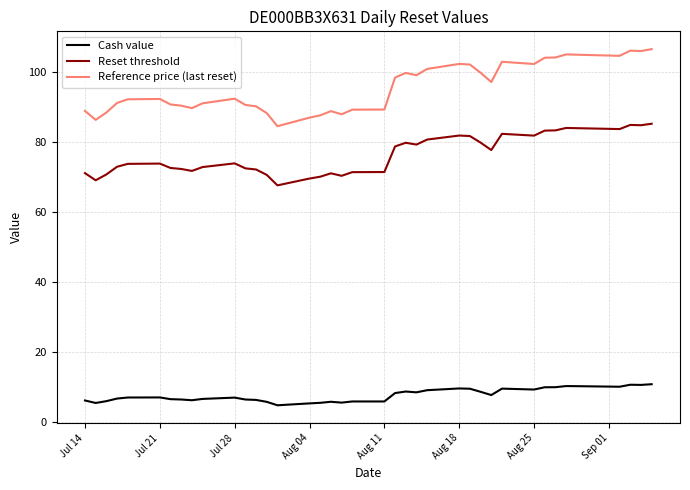

True or false: Reference price (last reset) and Reset threshold cross at least once.

False